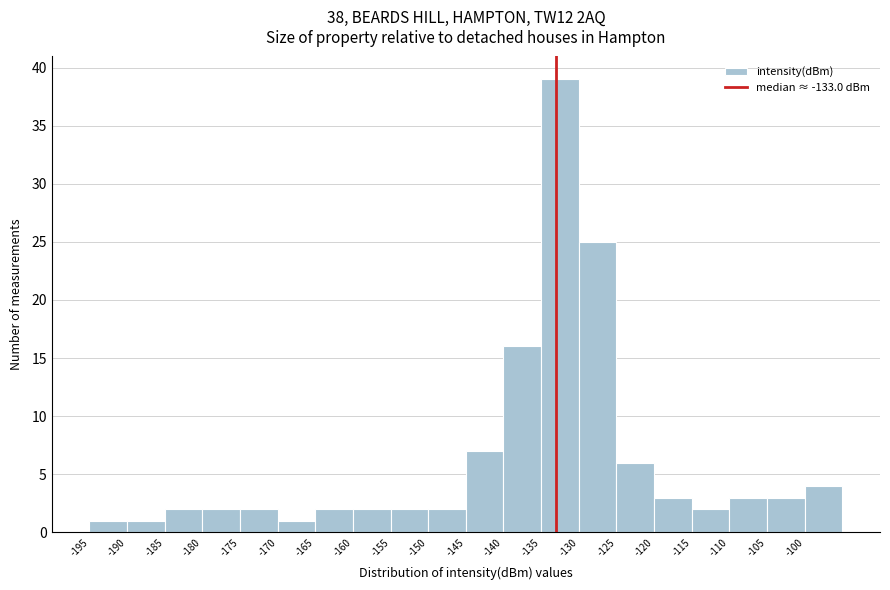

Reading left to right, list every bar in this chart as the range it spans on the x-axis followed by its height. The values are not printed on the chart, so give them approximately, as read against the axis.

-195 to -190: 1
-190 to -185: 1
-185 to -180: 2
-180 to -175: 2
-175 to -170: 2
-170 to -165: 1
-165 to -160: 2
-160 to -155: 2
-155 to -150: 2
-150 to -145: 2
-145 to -140: 7
-140 to -135: 16
-135 to -130: 39
-130 to -125: 25
-125 to -120: 6
-120 to -115: 3
-115 to -110: 2
-110 to -105: 3
-105 to -100: 3
-100 to -95: 4